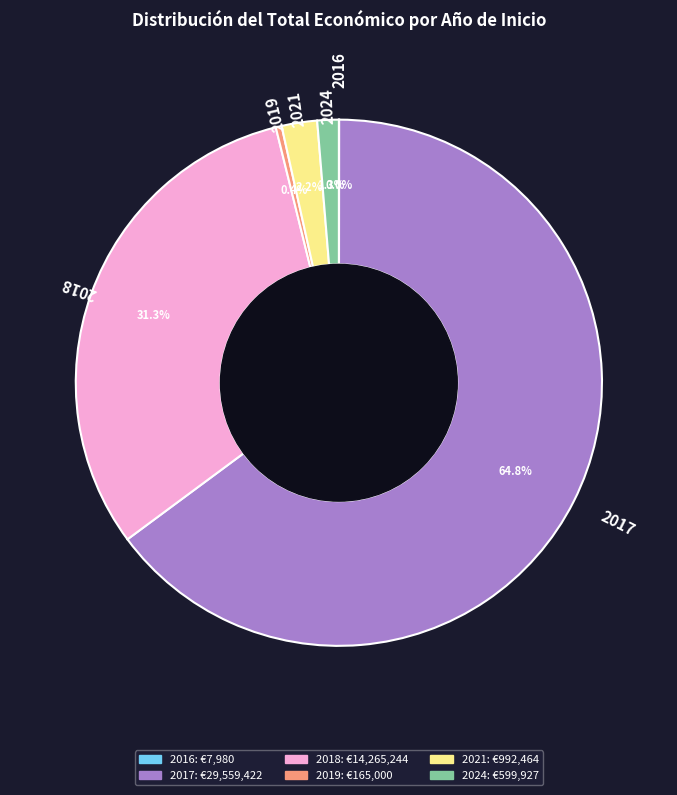

Is there a majority slice in this chart?

Yes